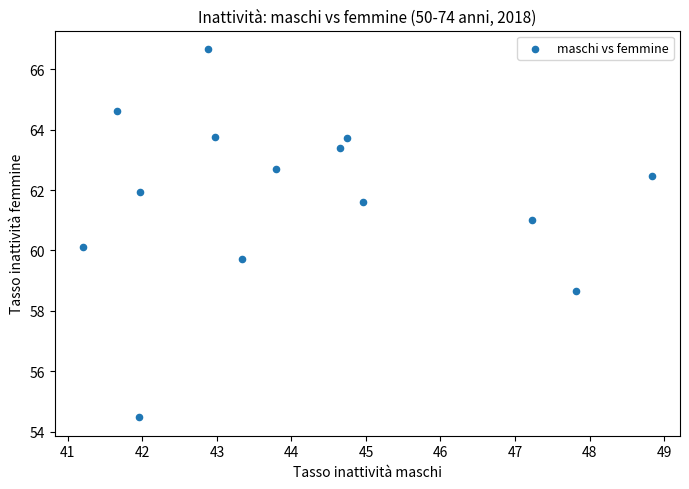

What is the range of Y values (max minus min)?

12.2